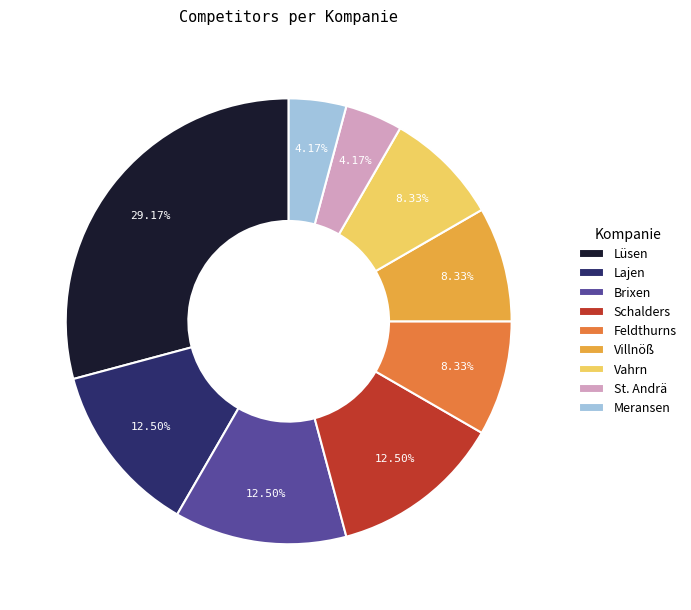

To the nearest percent, what is the difference between the largest and smallest slice percentages?

25%